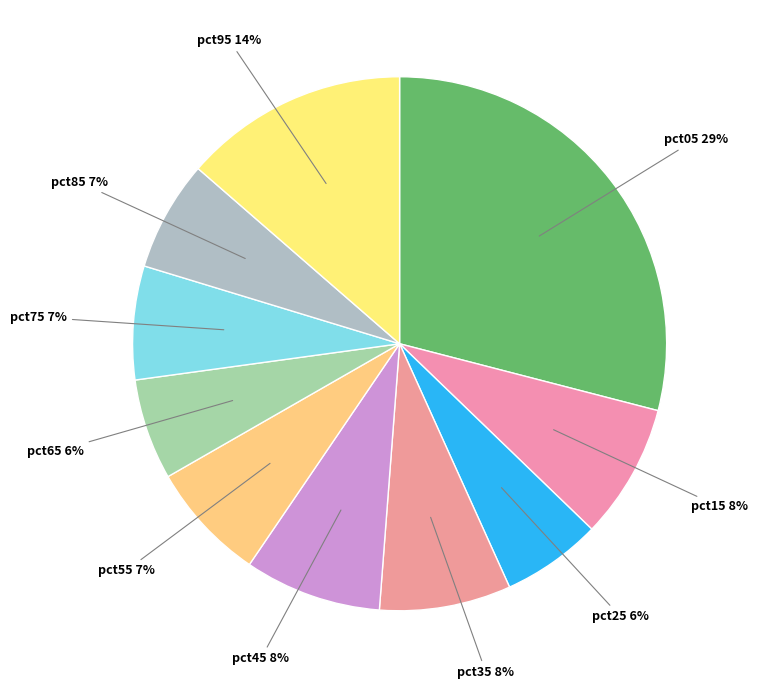

How many segments does this pie chart have?

10